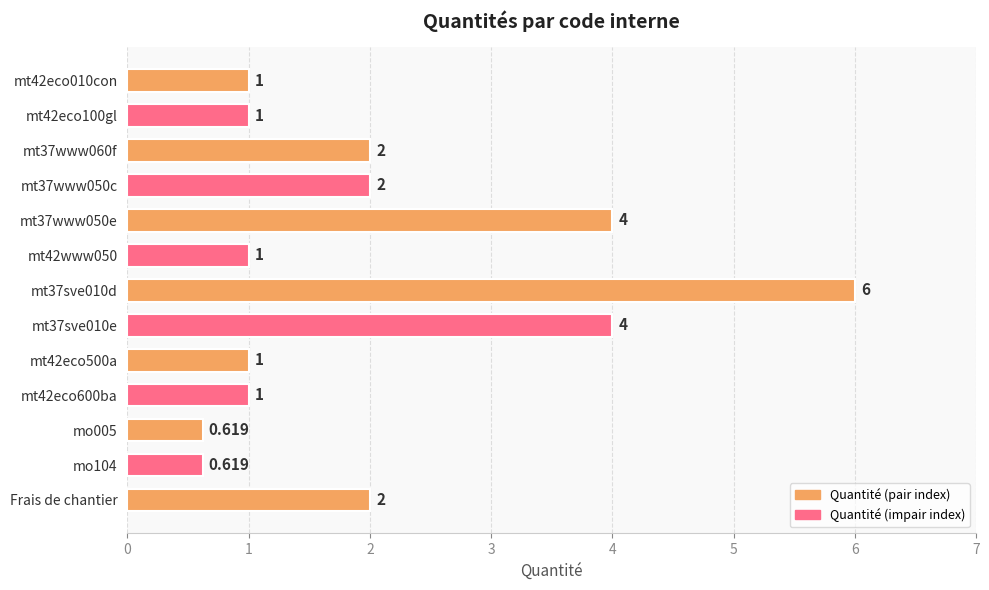

At which label does the data first exceed 1?

mt37www060f